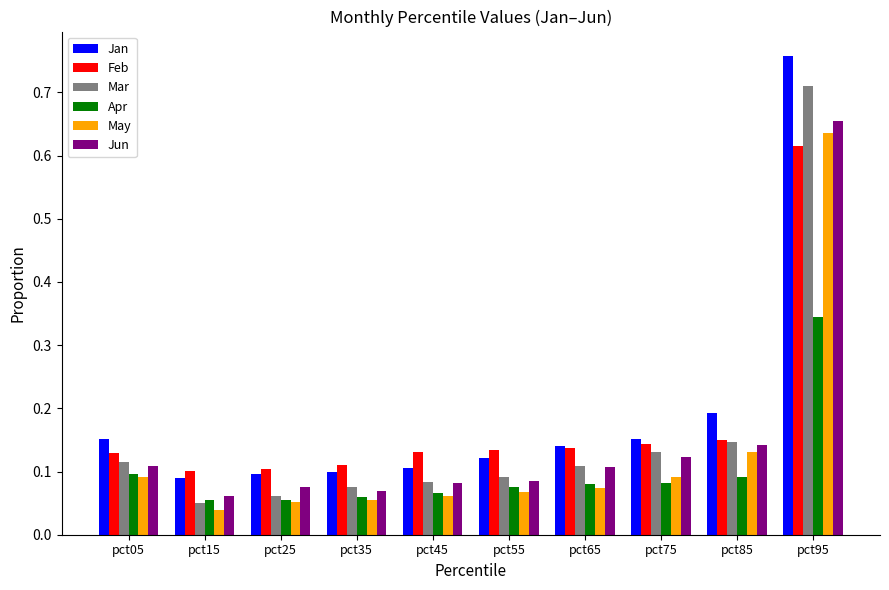

Count the Apr values in the range 0 to 1.

10